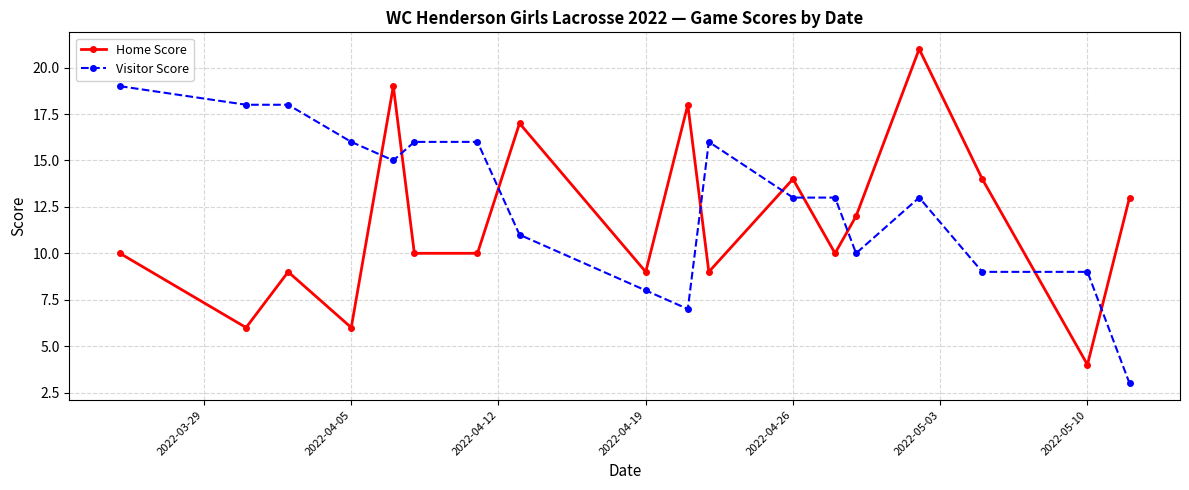

How many intersections are there between Visitor Score and Home Score?

9